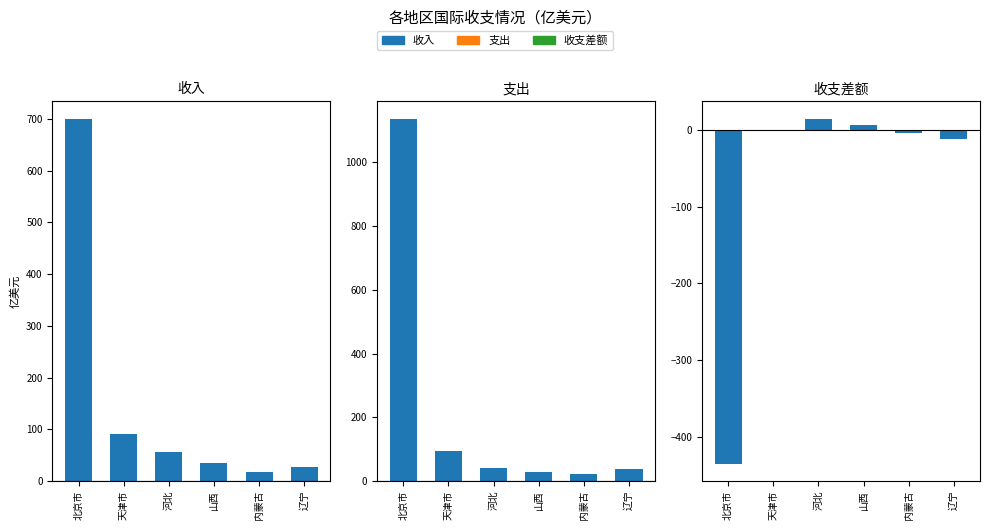

What is the difference between the highest and lowest values at 河北?

42.3